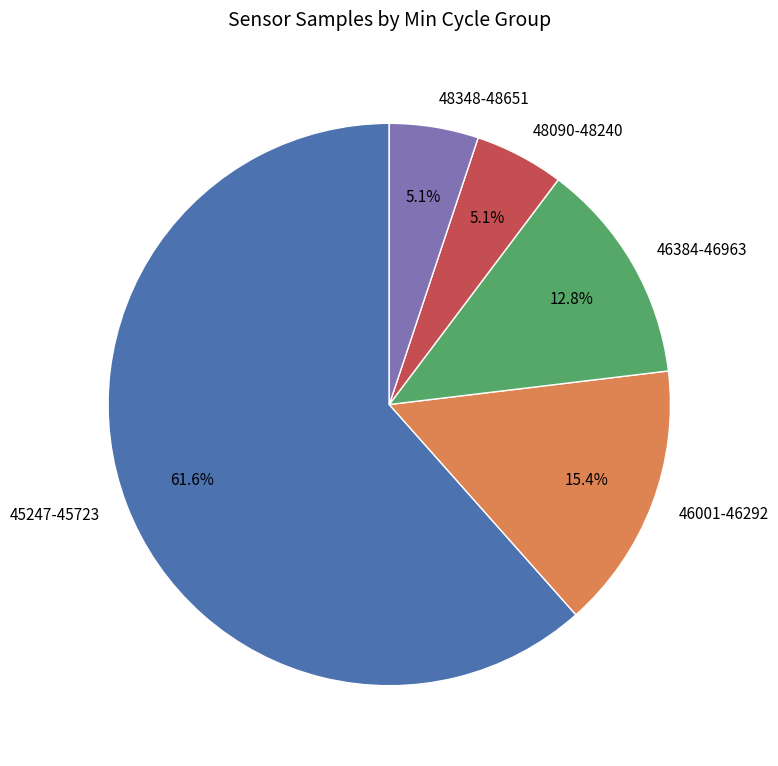

Which has a higher value, 45247-45723 or 48348-48651?

45247-45723